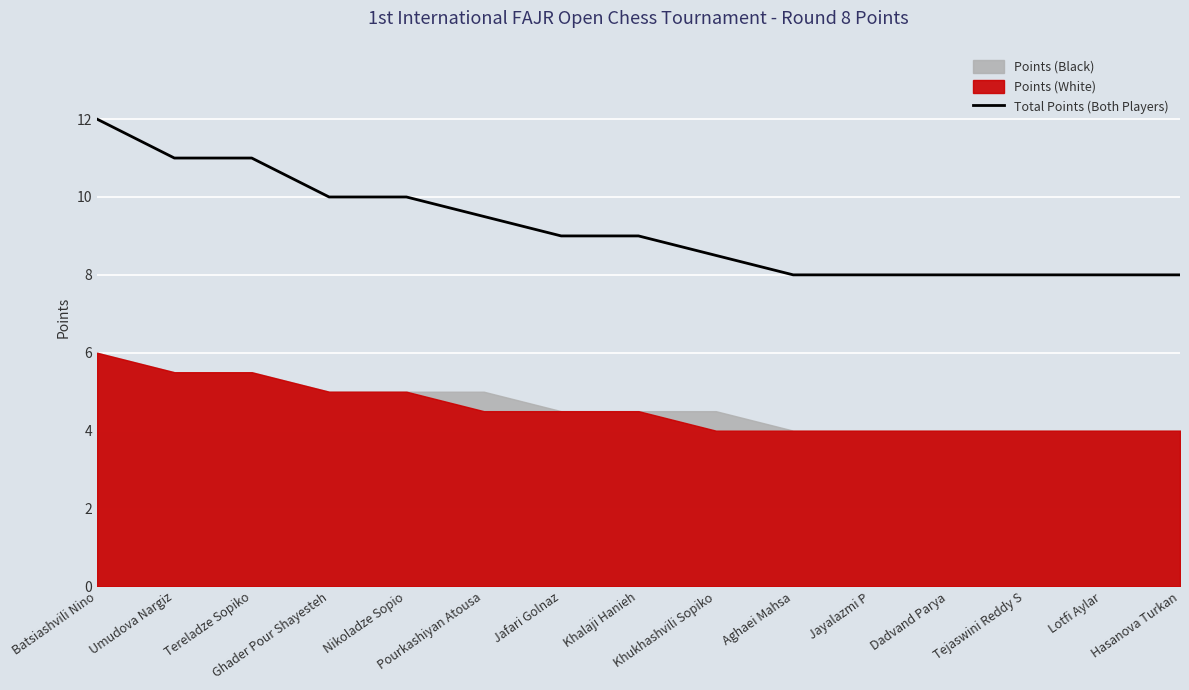

Which label corresponds to the smallest value in the chart?

Aghaei Mahsa